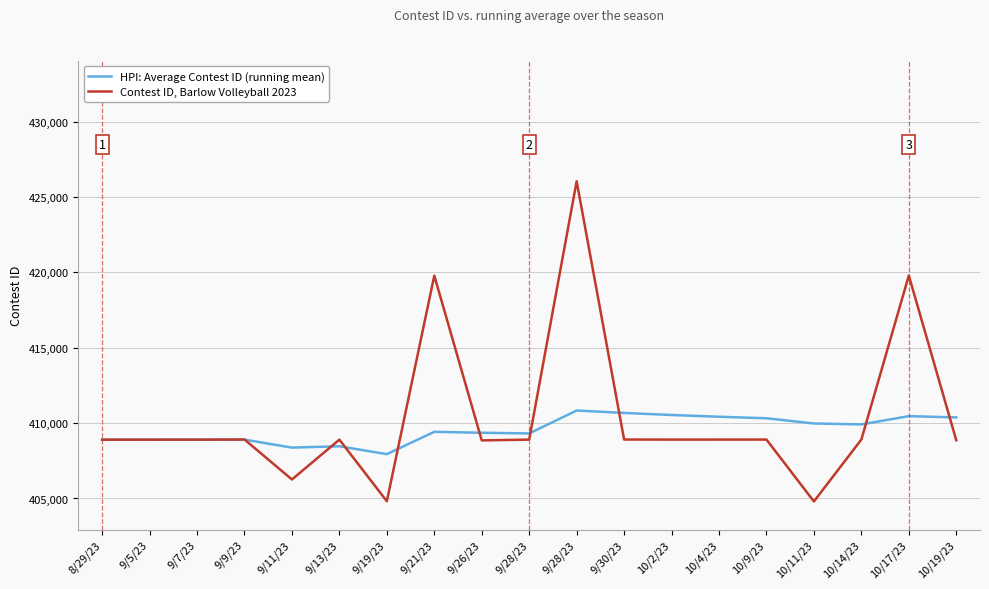

Where is the first local minimum for HPI: Average Contest ID (running mean)?

9/11/23